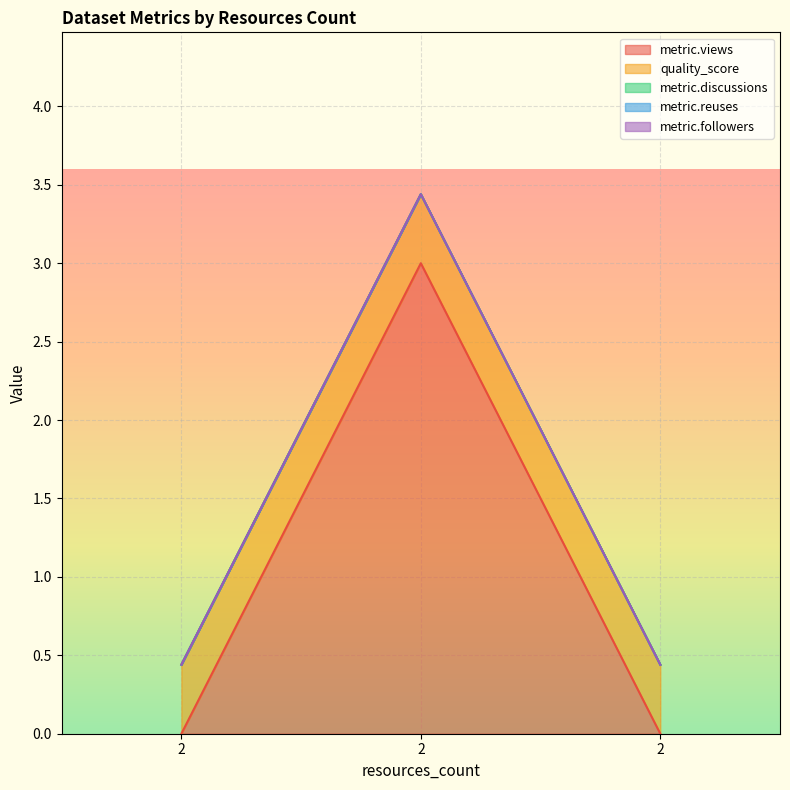

Reading right to left, extract all data points from this chart.

metric.views: 0.0	3.0	0.0
quality_score: 0.4	0.4	0.4
metric.discussions: 0.0	0.0	0.0
metric.reuses: 0.0	0.0	0.0
metric.followers: 0.0	0.0	0.0